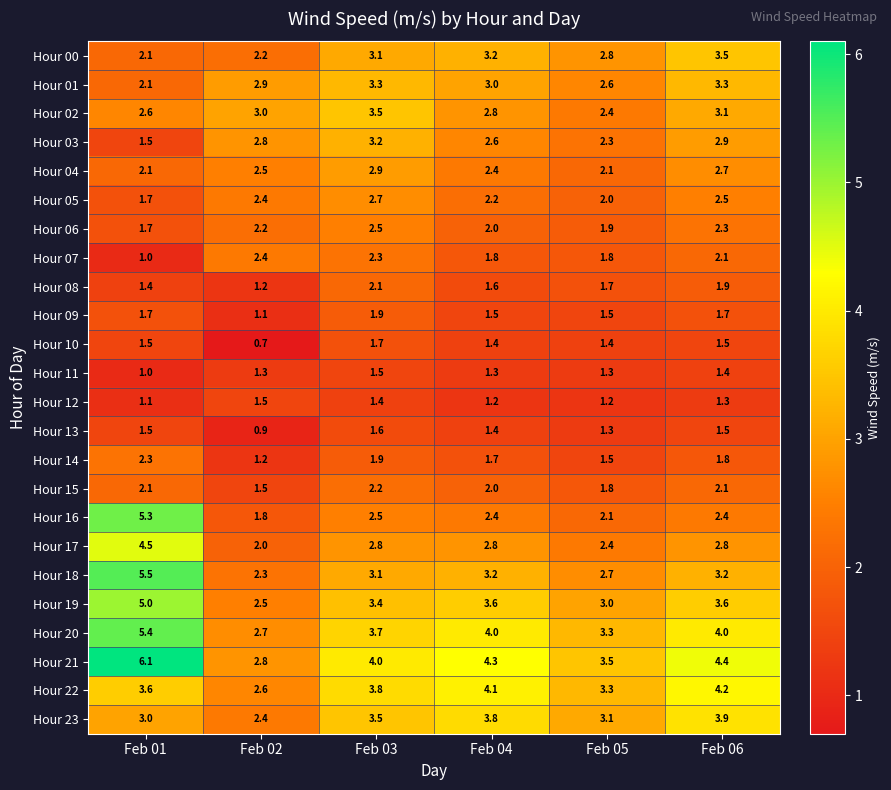

The value of Hour 01 at Feb 03 is 2.1. True or false?

False